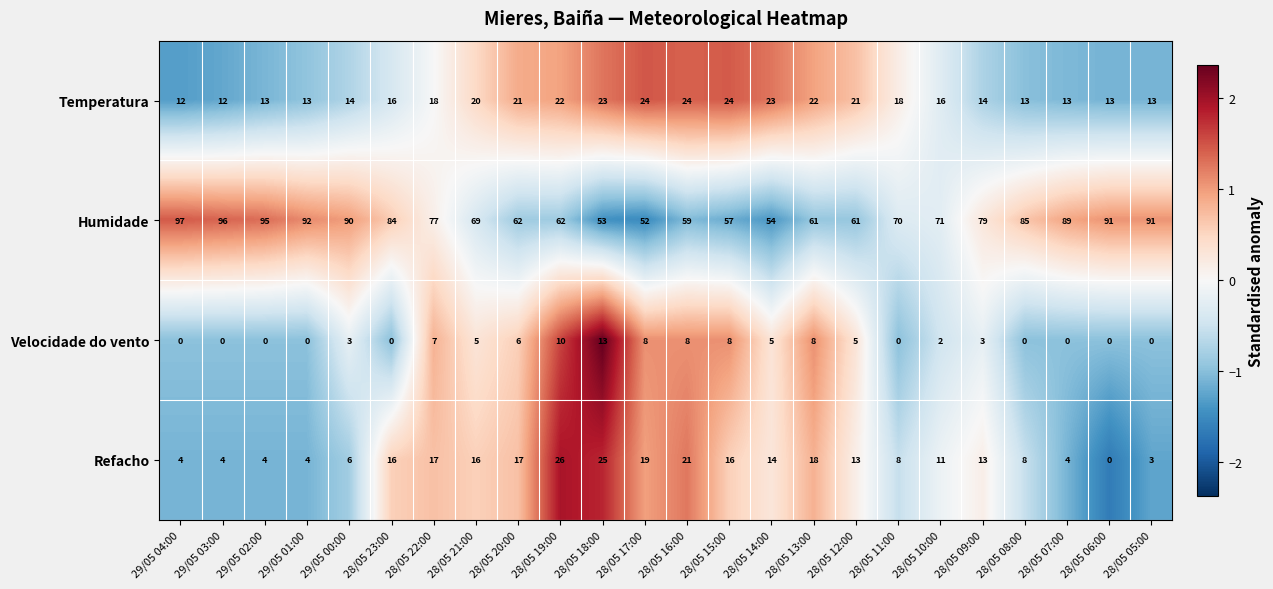

Is it true that Refacho equals 43 at 28/05 19:00?

False